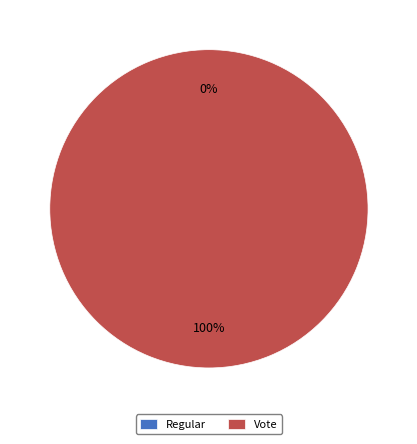

Is there any slice that represents more than half of the pie?

Yes